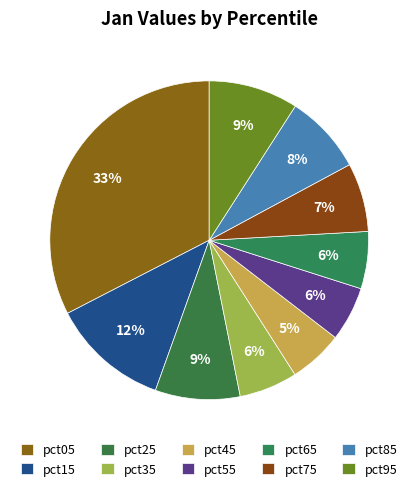

How many segments does this pie chart have?

10